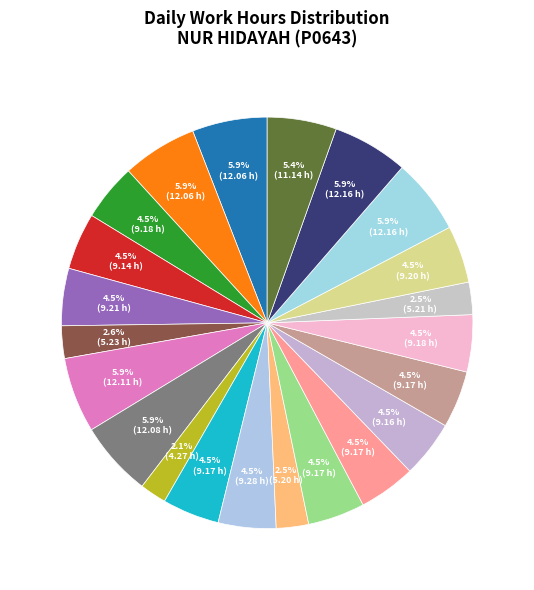

How many segments does this pie chart have?

22